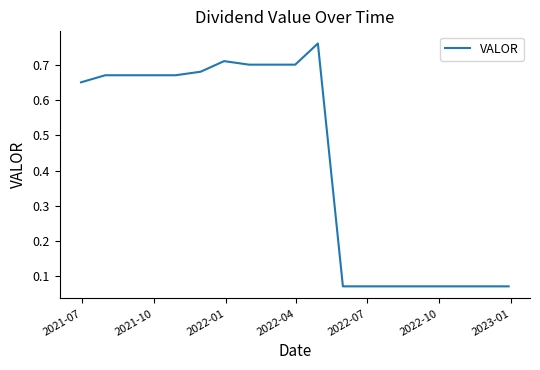

How many lines are shown in the chart?

1